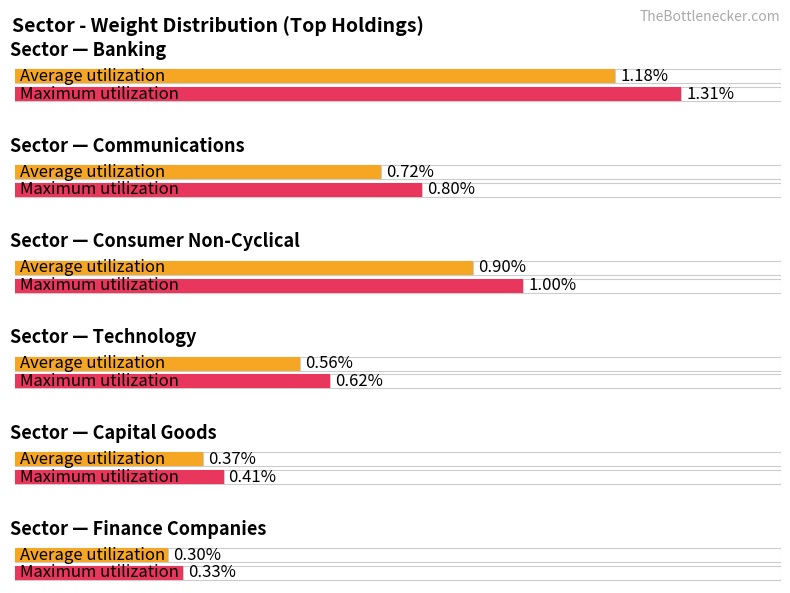

What are all the series names shown in the legend?

Average utilization, Maximum utilization